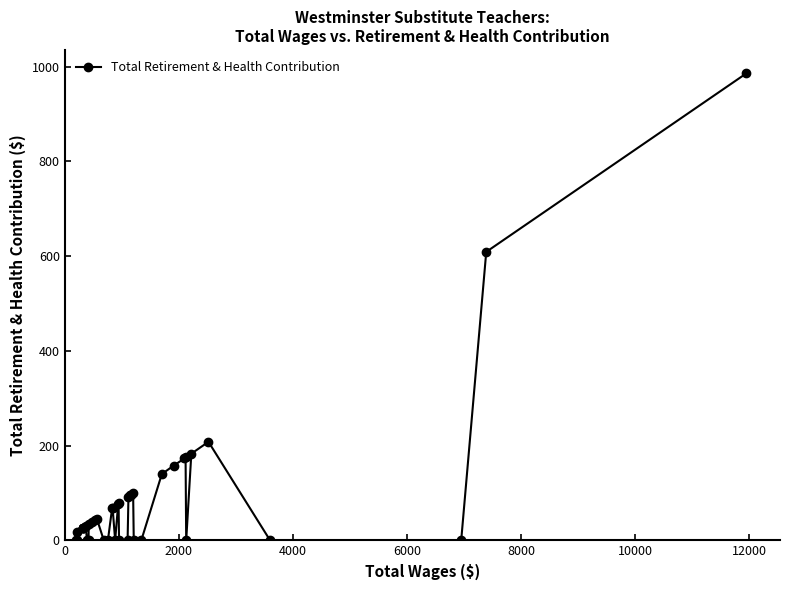

What is the difference between the second highest and minimum values?

609